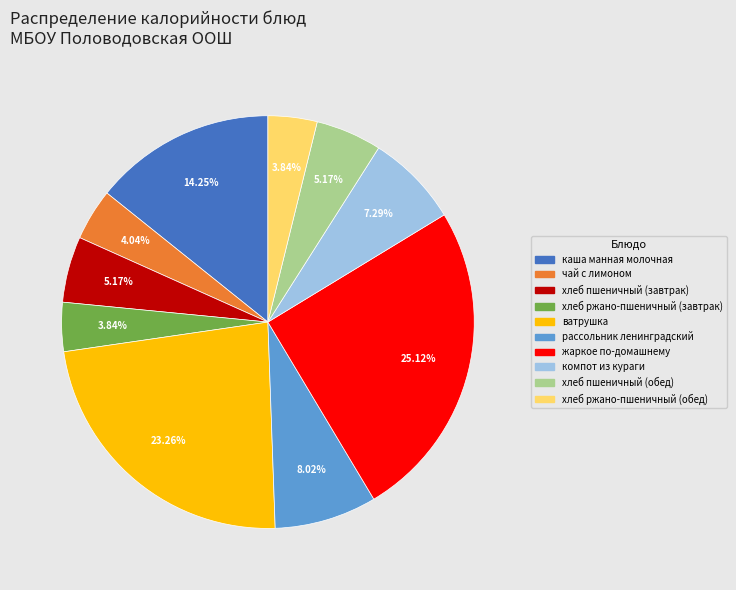

What is the largest slice in the pie chart?

жаркое по-домашнему